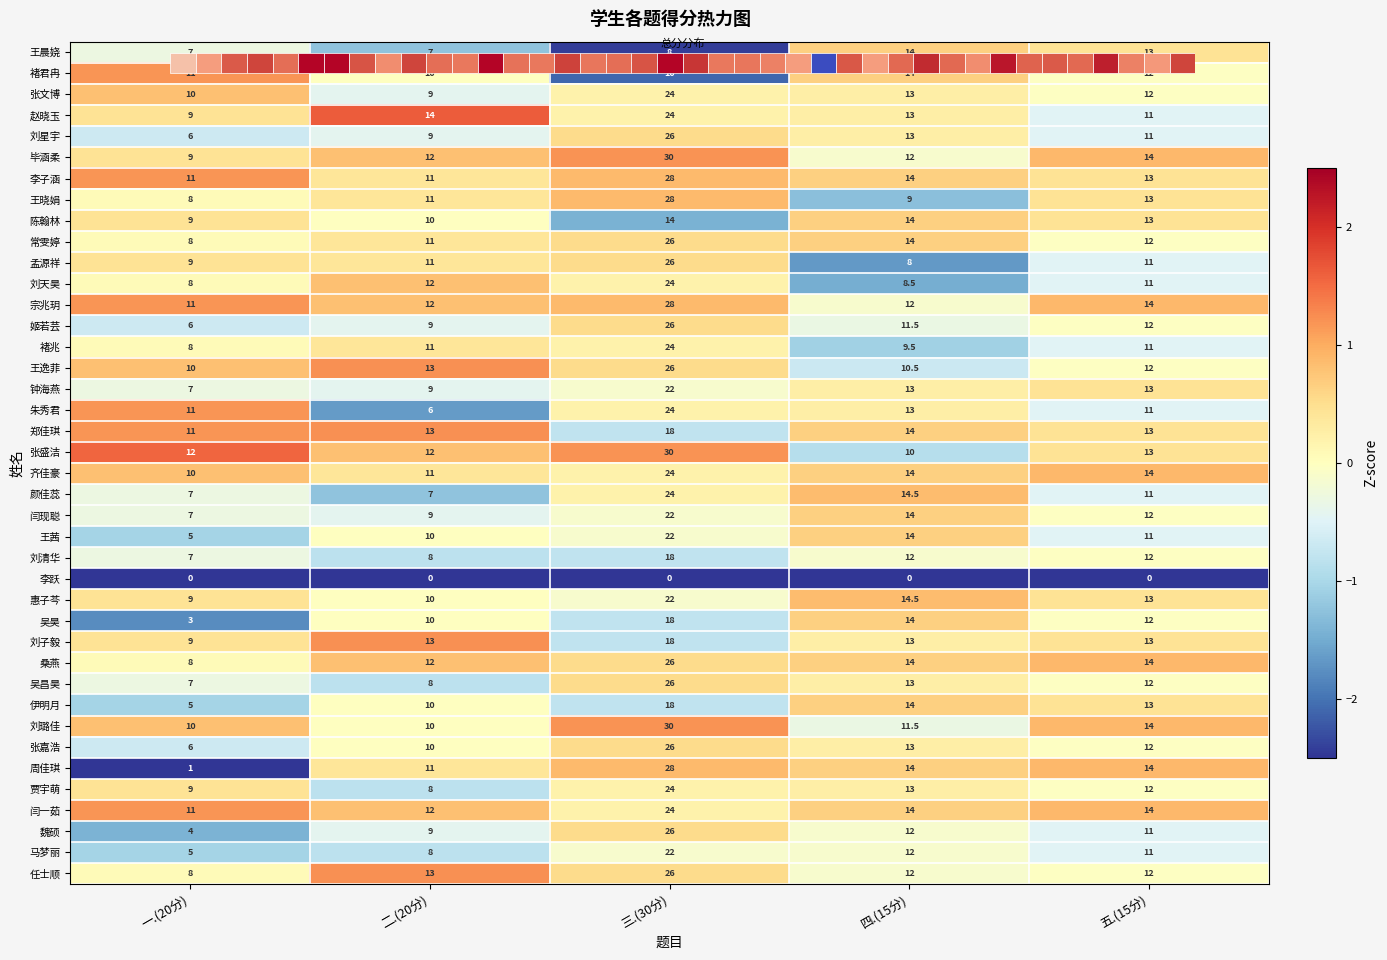

How many values in 吴昌昊 are above zero?

2